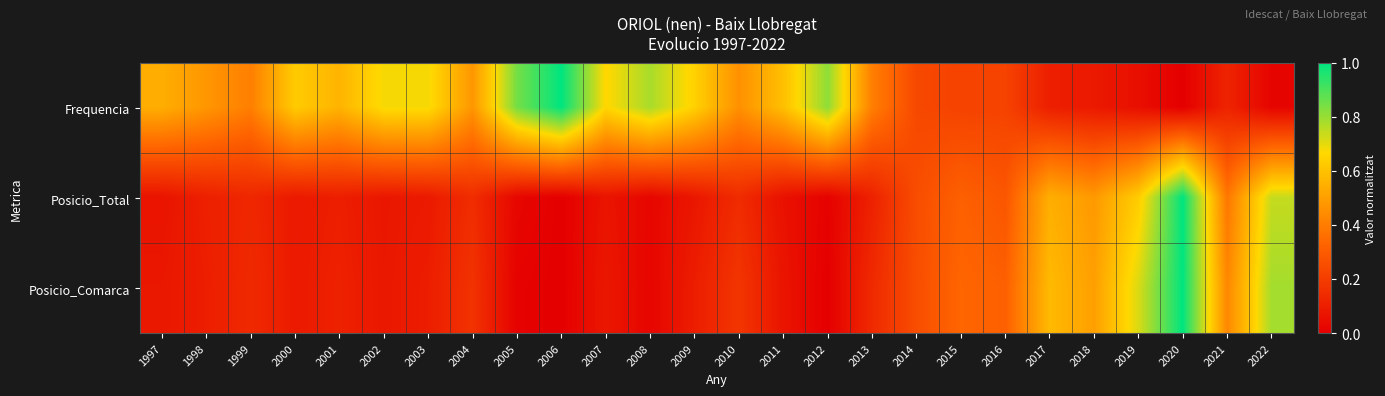

At which category is the sum across all series the highest?

2020